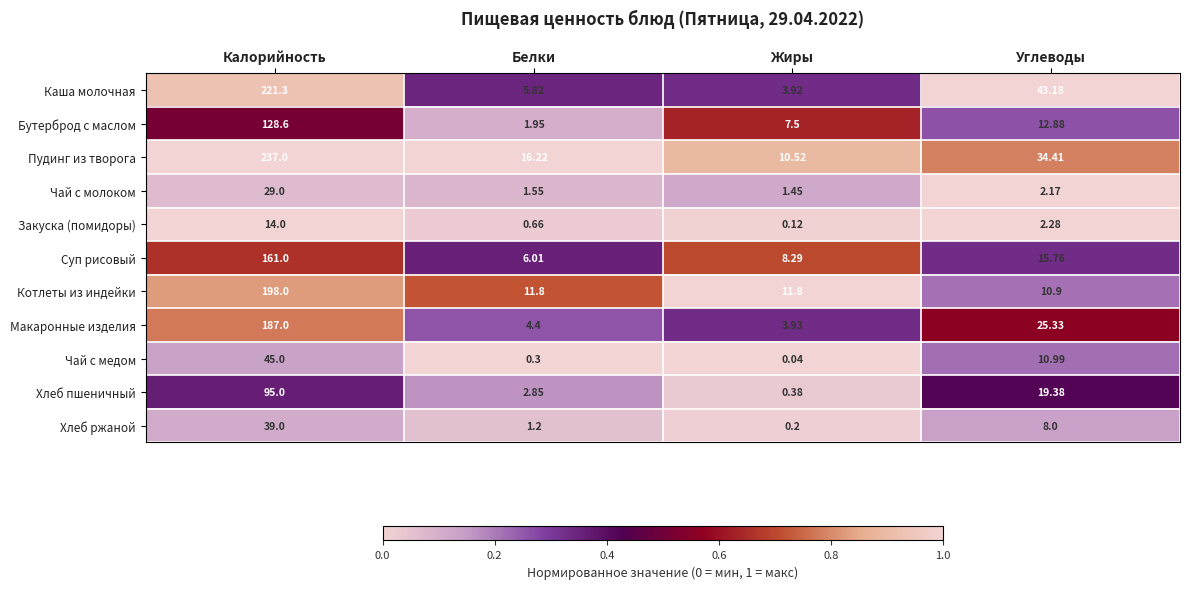

Rank the series by their maximum value, from highest to lowest.

Пудинг из творога, Каша молочная, Котлеты из индейки, Макаронные изделия, Суп рисовый, Бутерброд с маслом, Хлеб пшеничный, Чай с медом, Хлеб ржаной, Чай с молоком, Закуска (помидоры)